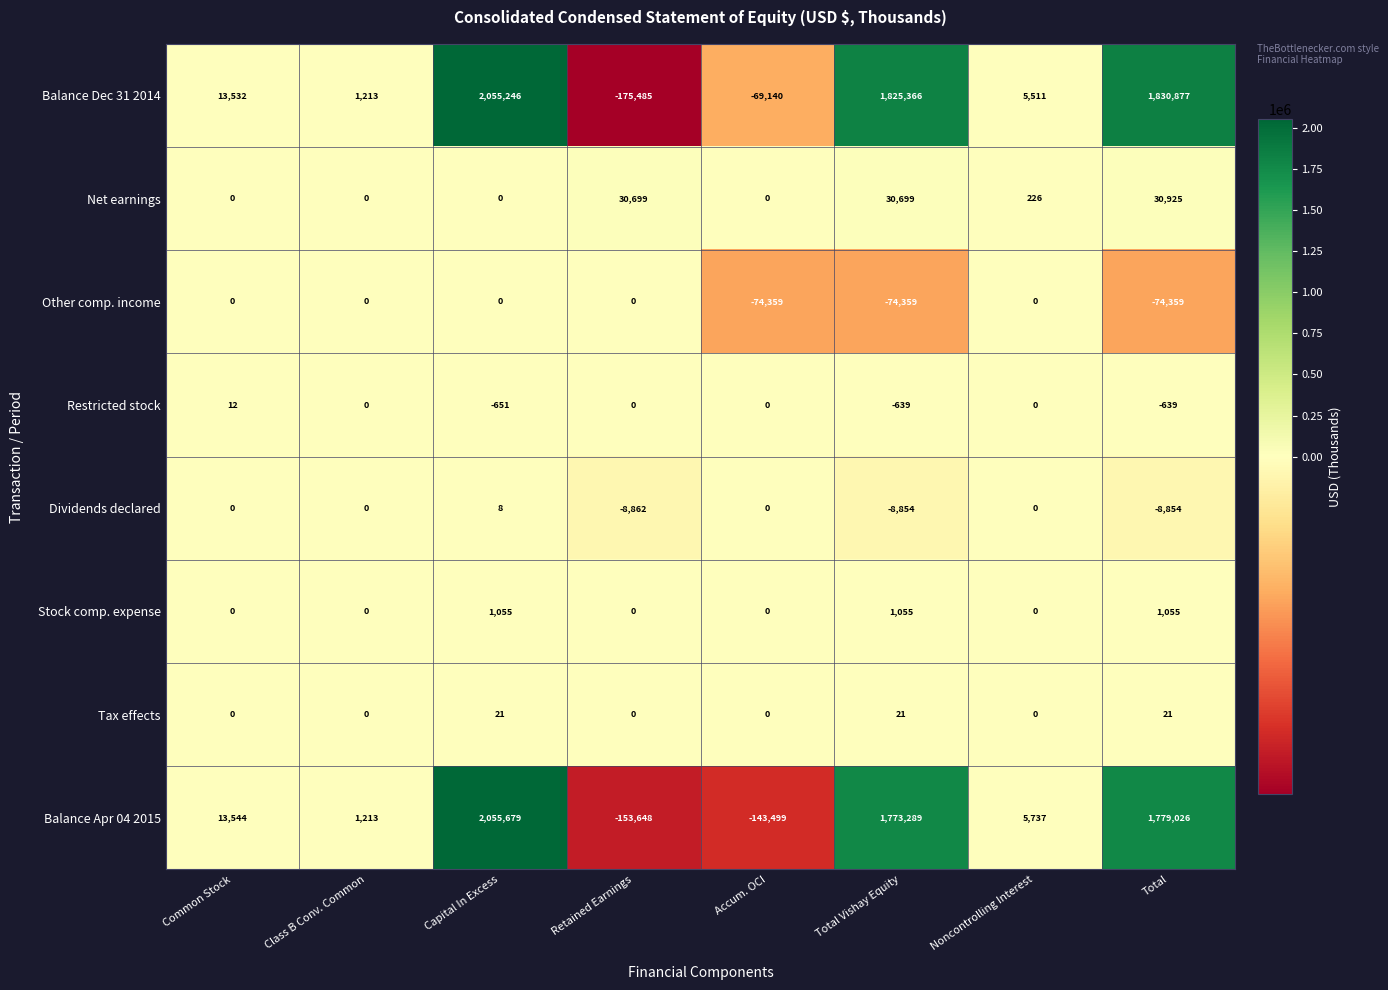

What value does the Other comp. income series have at Total, to the nearest 100?

-74400